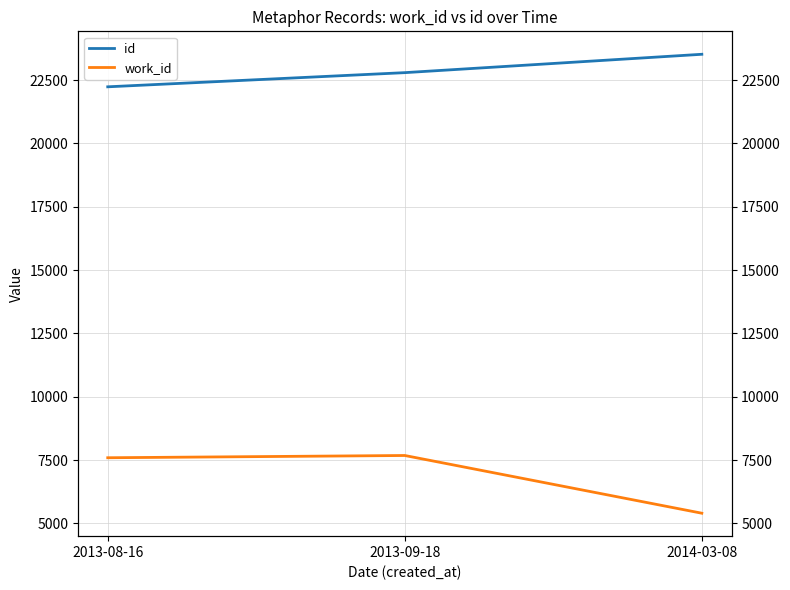

What is the highest value of the id series?

23517